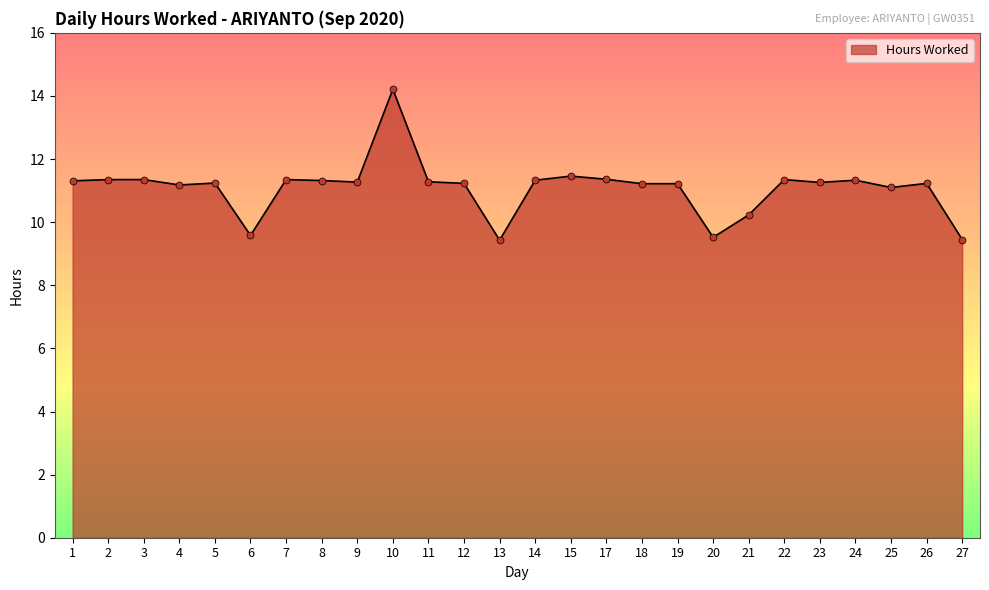

What is the ratio of the value at 17 to the value at 23?

1.0